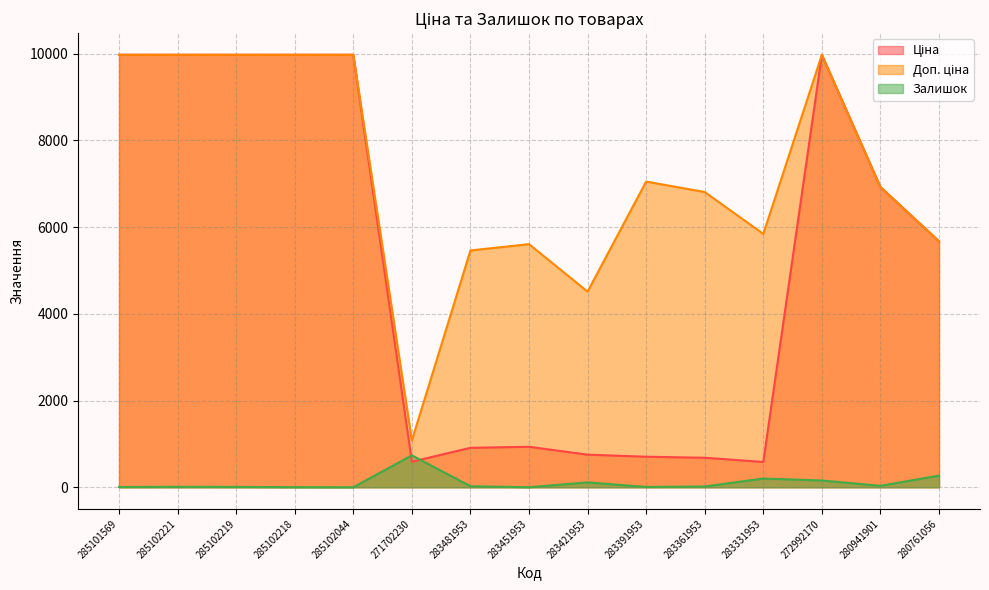

List the series in order of their peak value, lowest first.

Залишок, Ціна, Доп. ціна